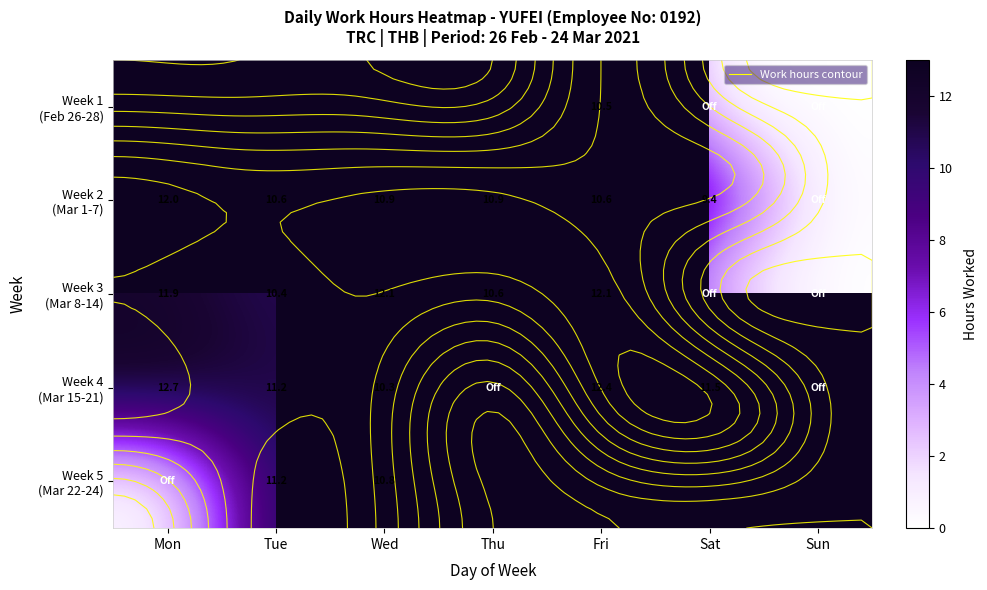

List the series in order of their overall mean, lowest first.

Week 3 (Mar 8-14), Week 1 (Feb 26-28), Week 4 (Mar 15-21), Week 2 (Mar 1-7), Week 5 (Mar 22-24)